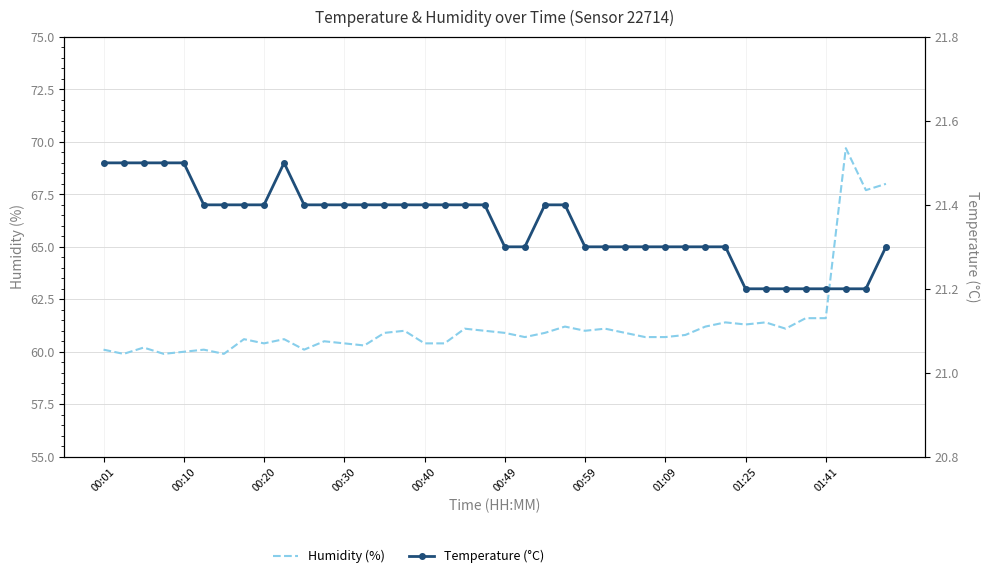

The value of Humidity (%) at 00:40 is 41.7. True or false?

False